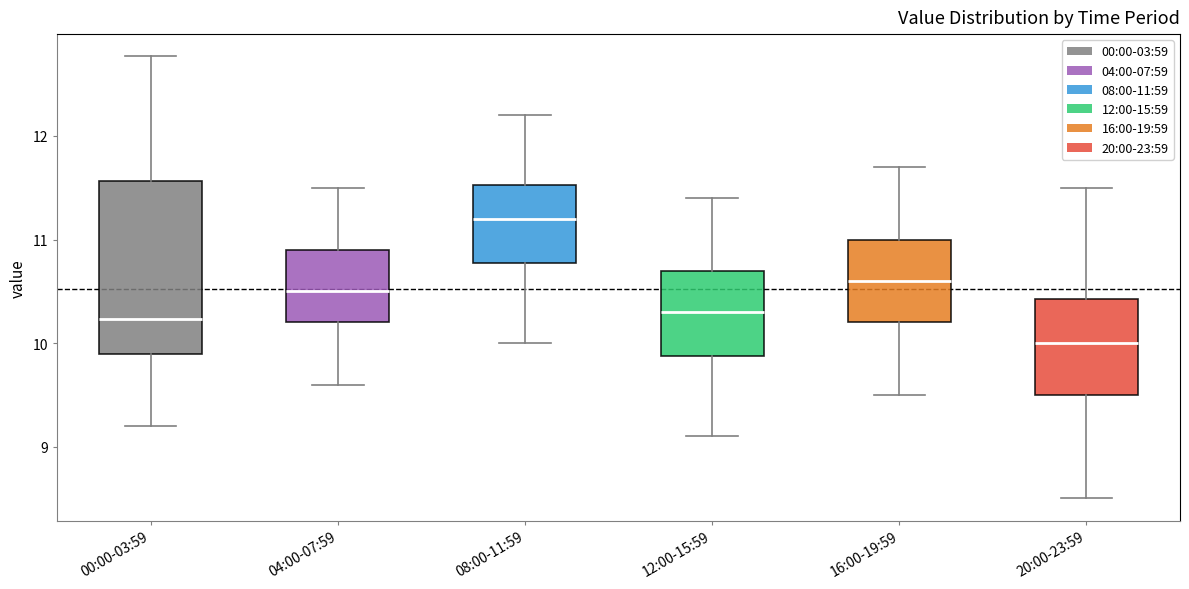

Which box has the highest median line?

08:00-11:59